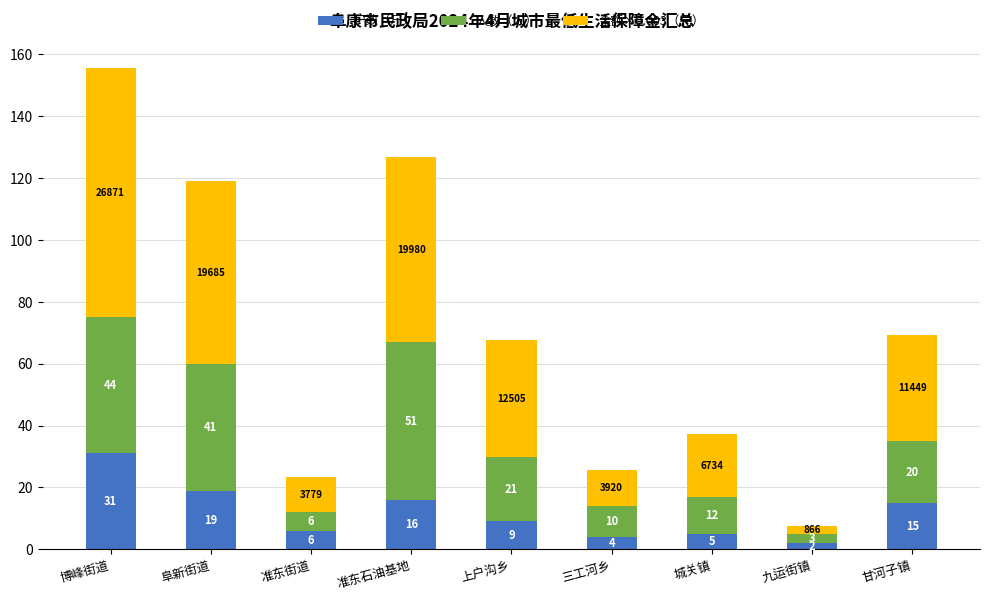

List the labels in order of 户数（户） value, largest first.

博峰街道, 阜新街道, 准东石油基地, 甘河子镇, 上户沟乡, 准东街道, 城关镇, 三工河乡, 九运街镇